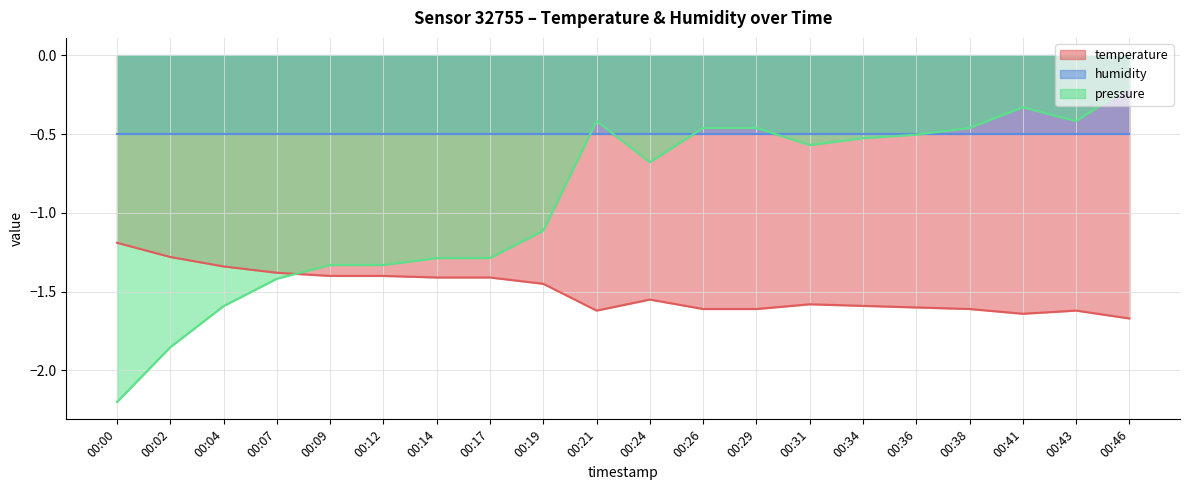

The pressure series shows -0.3 at 00:09. True or false?

False